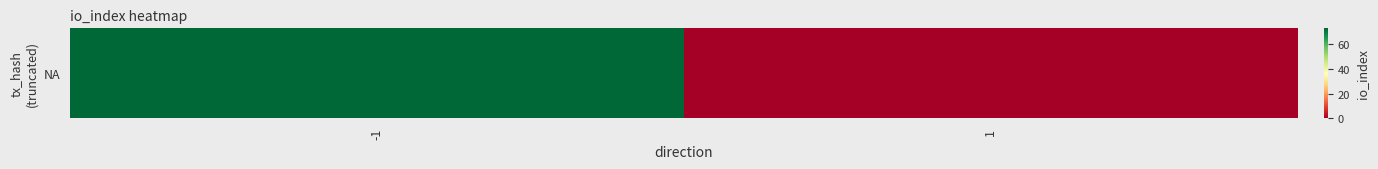

How many categories are shown in the chart?

2